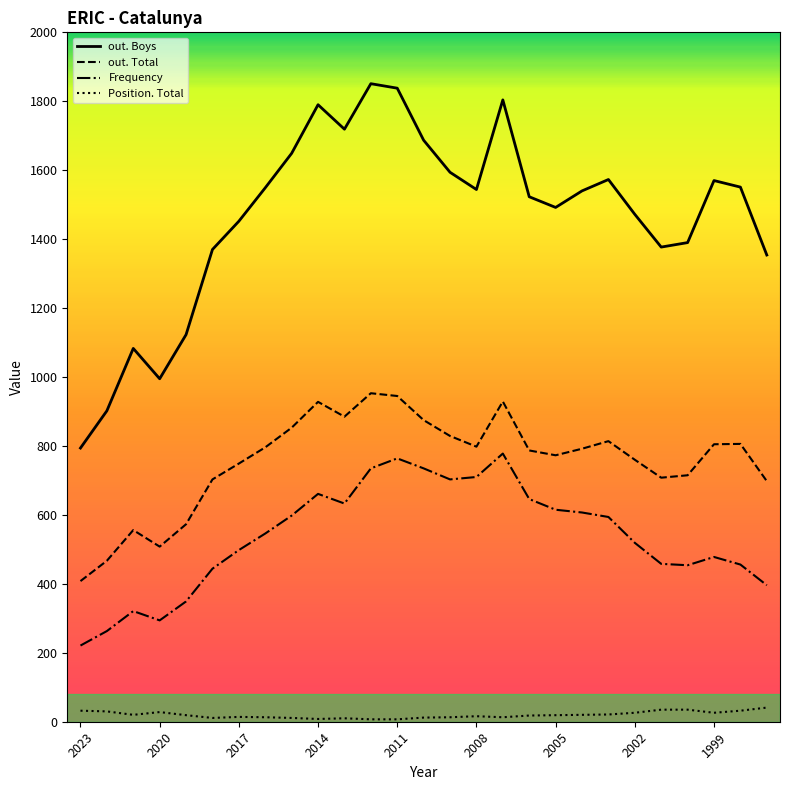

How many interior local peaks does the out. Total series have?

6